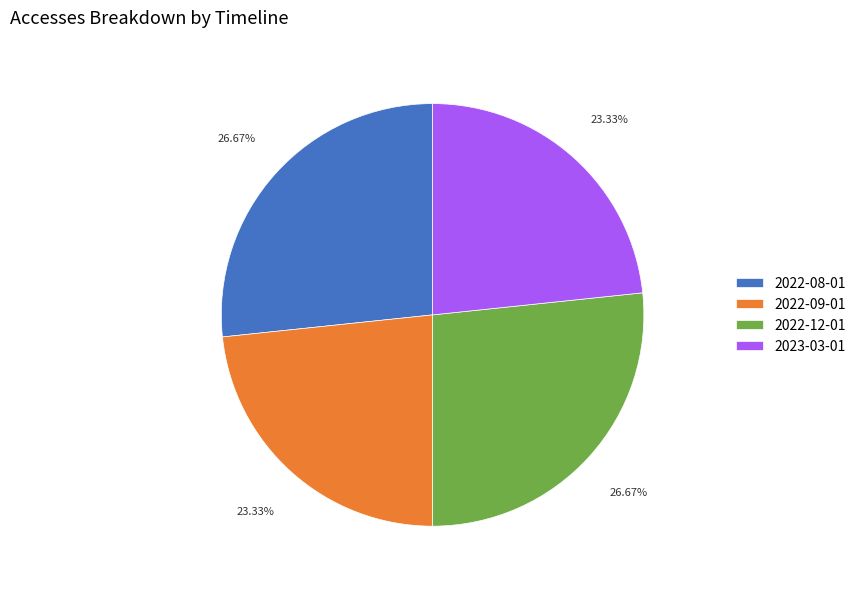

To the nearest percent, what portion does 2022-09-01 represent?

23%